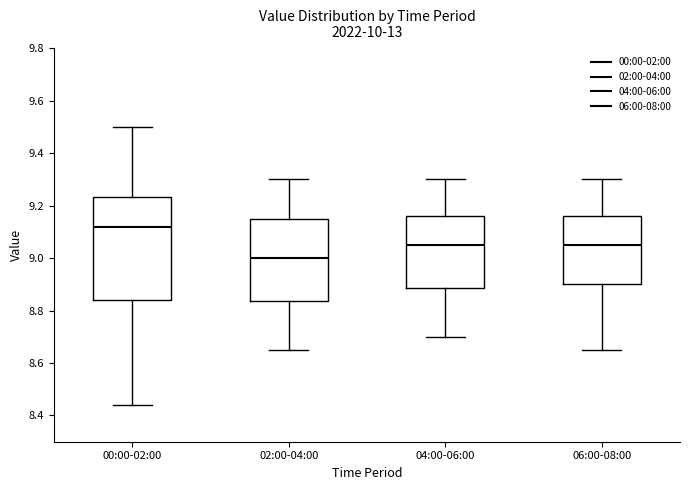

Reading left to right, transcribe this box plot: for each box, give where its median line is, the range the box spans, and where its two whiskers end, as read against the y-axis. The values are not printed on the chart, so give them approximately, as read against the axis.

00:00-02:00: median 9.12, box 8.84 to 9.24, whiskers 8.44 to 9.50
02:00-04:00: median 9.00, box 8.84 to 9.16, whiskers 8.66 to 9.30
04:00-06:00: median 9.06, box 8.88 to 9.16, whiskers 8.70 to 9.30
06:00-08:00: median 9.06, box 8.90 to 9.16, whiskers 8.66 to 9.30